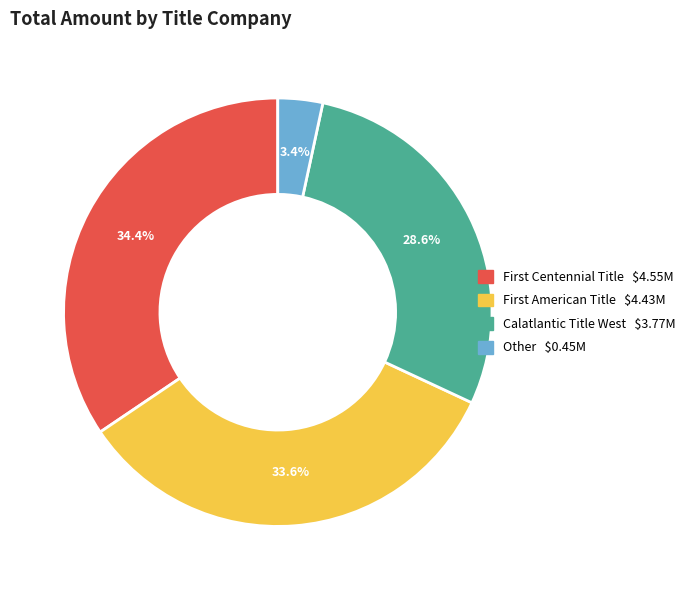

Is there a majority slice in this chart?

No